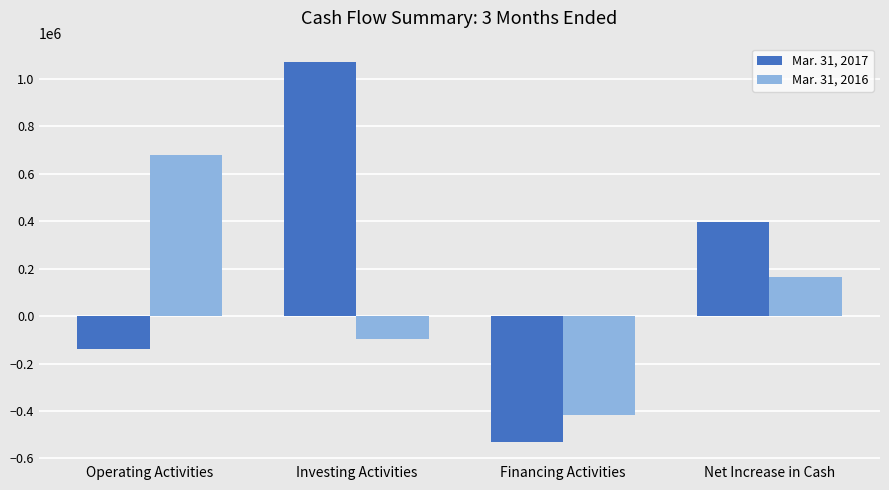

The Mar. 31, 2017 series shows 687393 at Investing Activities. True or false?

False